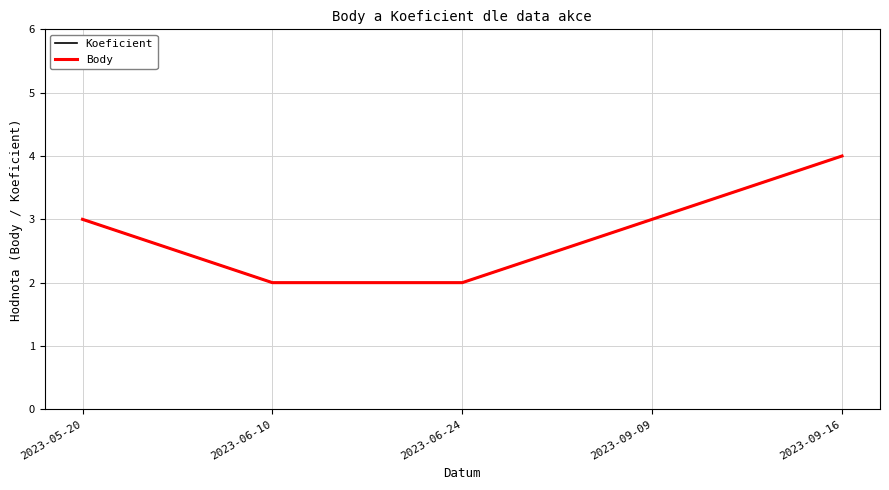

True or false: Body has more than 2 points higher than both neighbors.

False